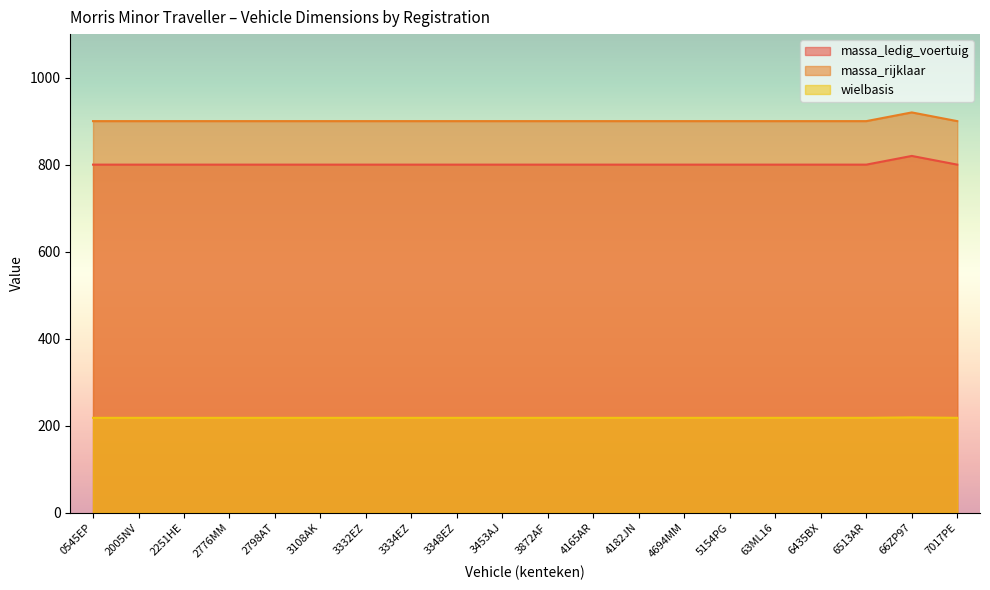

True or false: massa_ledig_voertuig and massa_rijklaar intersect in this chart.

False